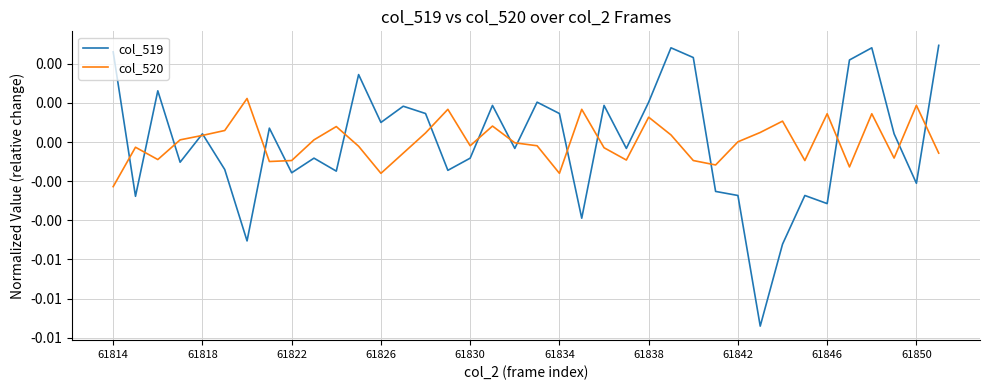

Which series has the largest total across all categories?

col_520